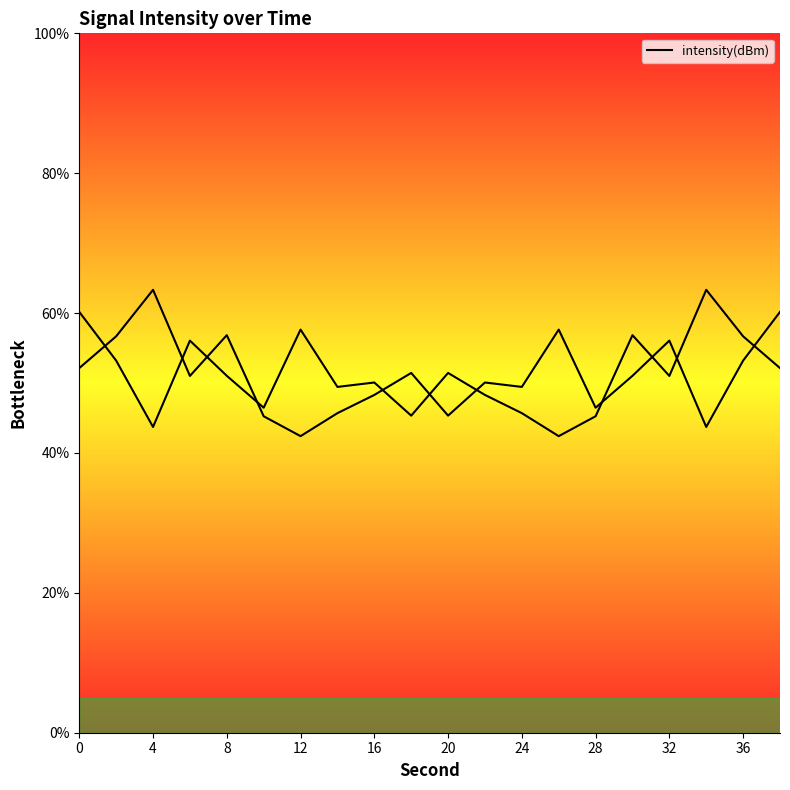

Where is the first local minimum?

12